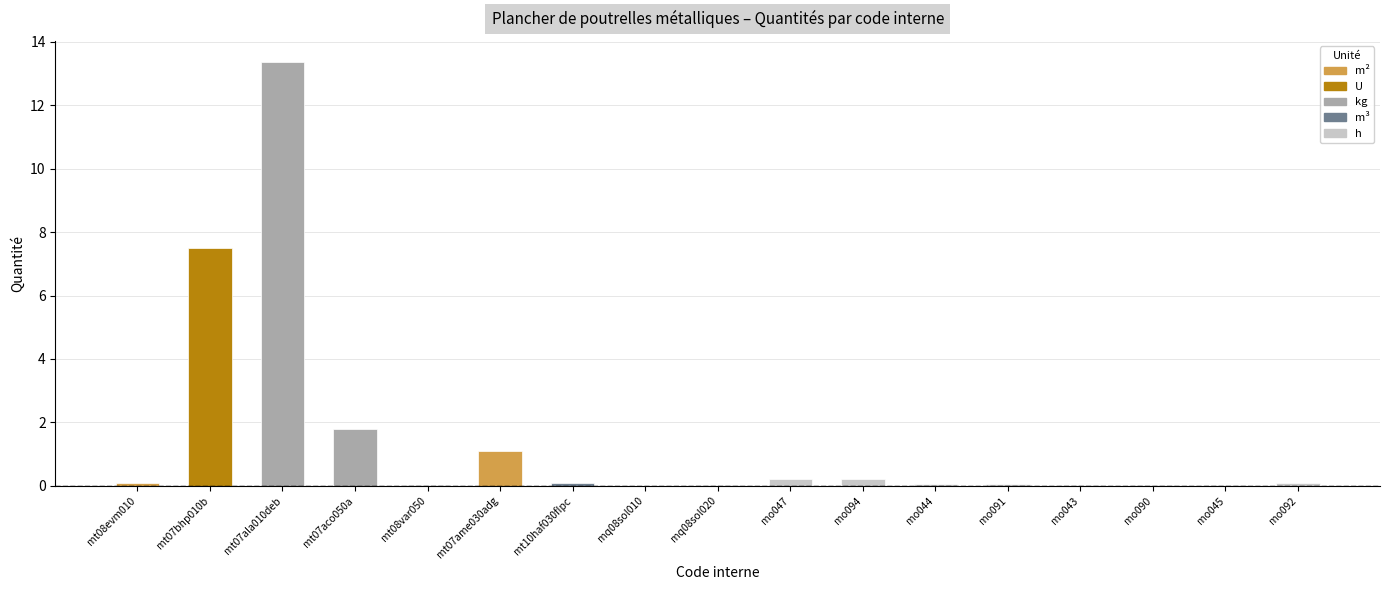

Is it true that the value at mo090 is 0.0?

True